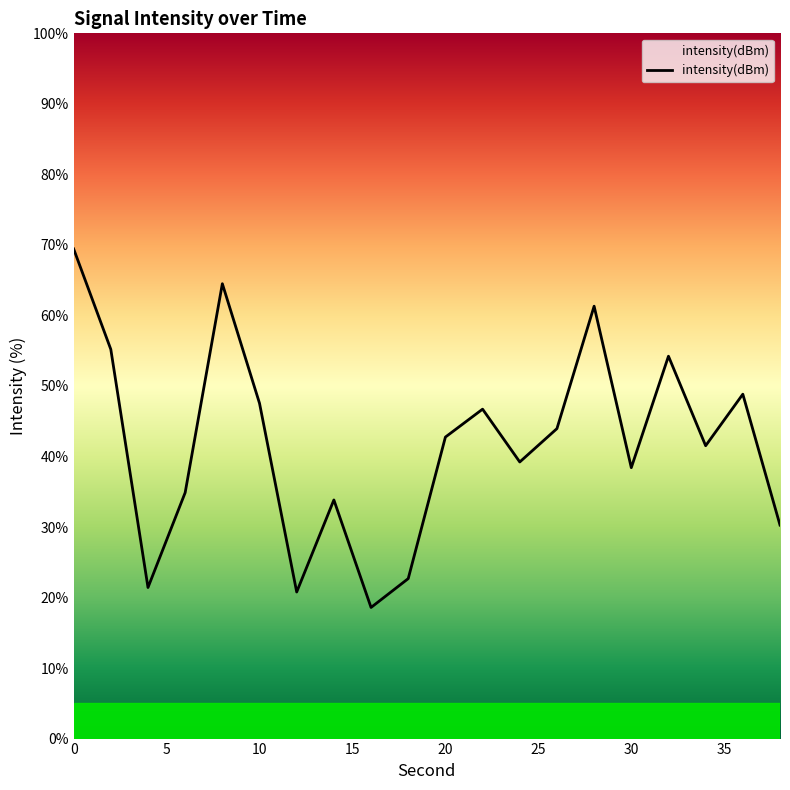

What is the difference between the maximum and minimum values?

50.8